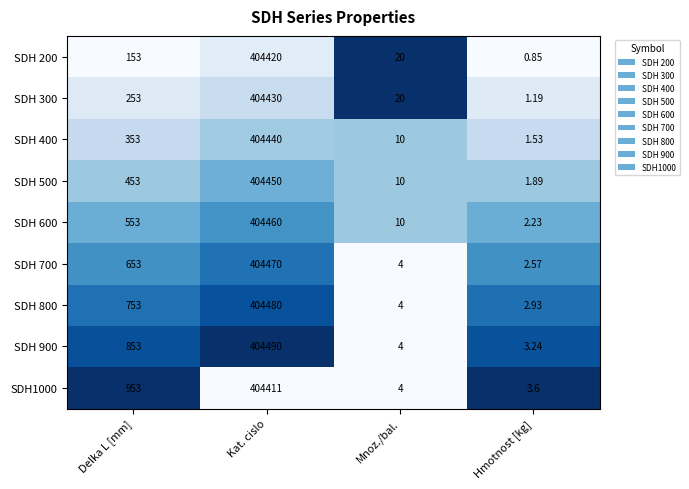

Which label corresponds to the largest value in the chart?

Kat. cislo